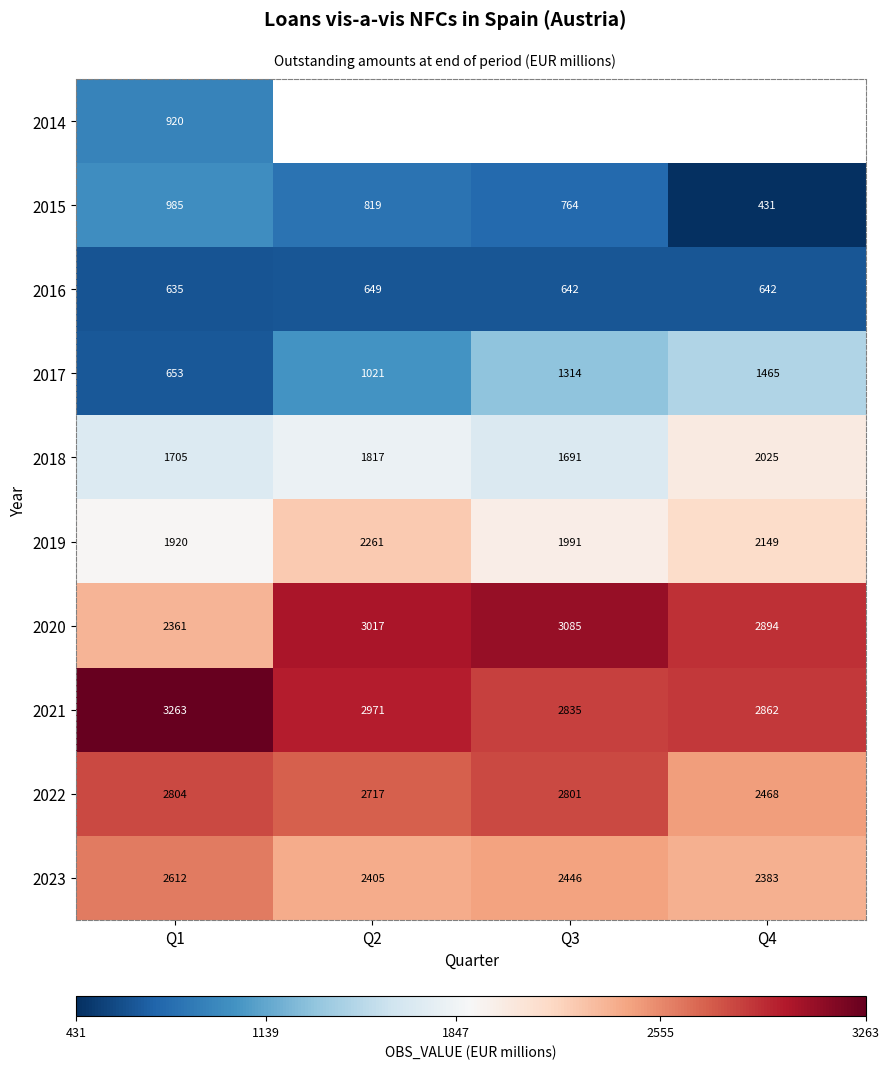

Where is 2021 nearest to the value 3049?

Q2